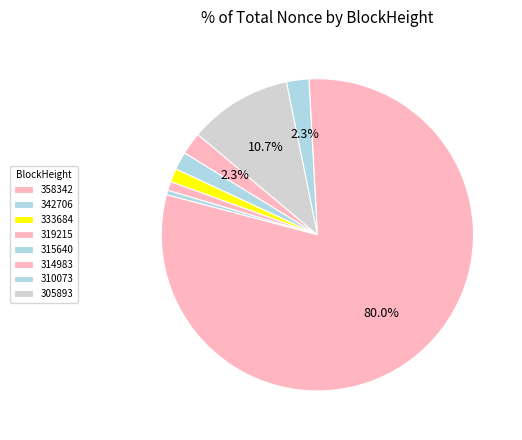

How many slices are in this pie chart?

8